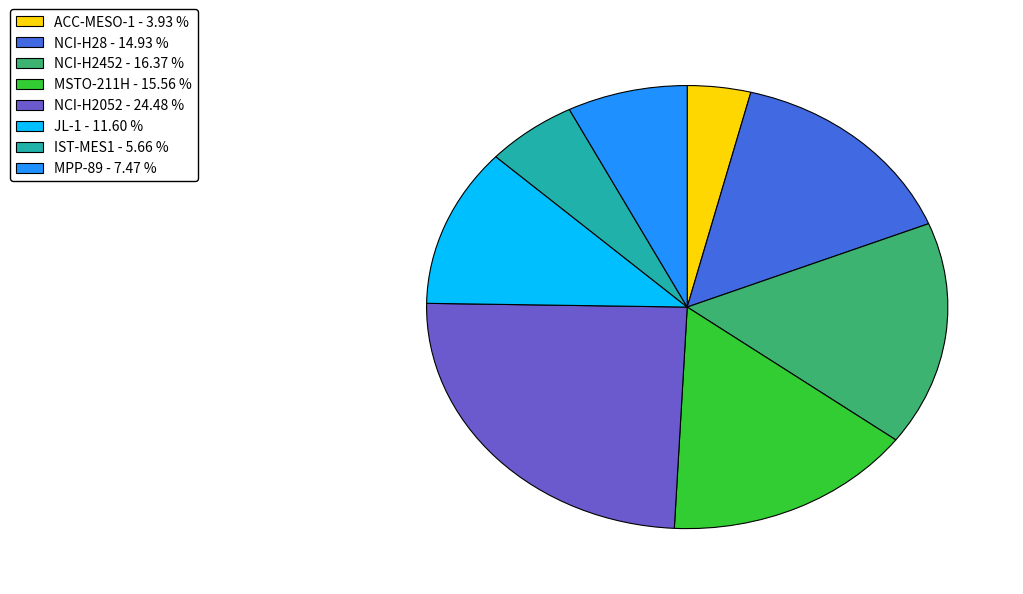

Combined, do MPP-89 and IST-MES1 account for over 50%?

No